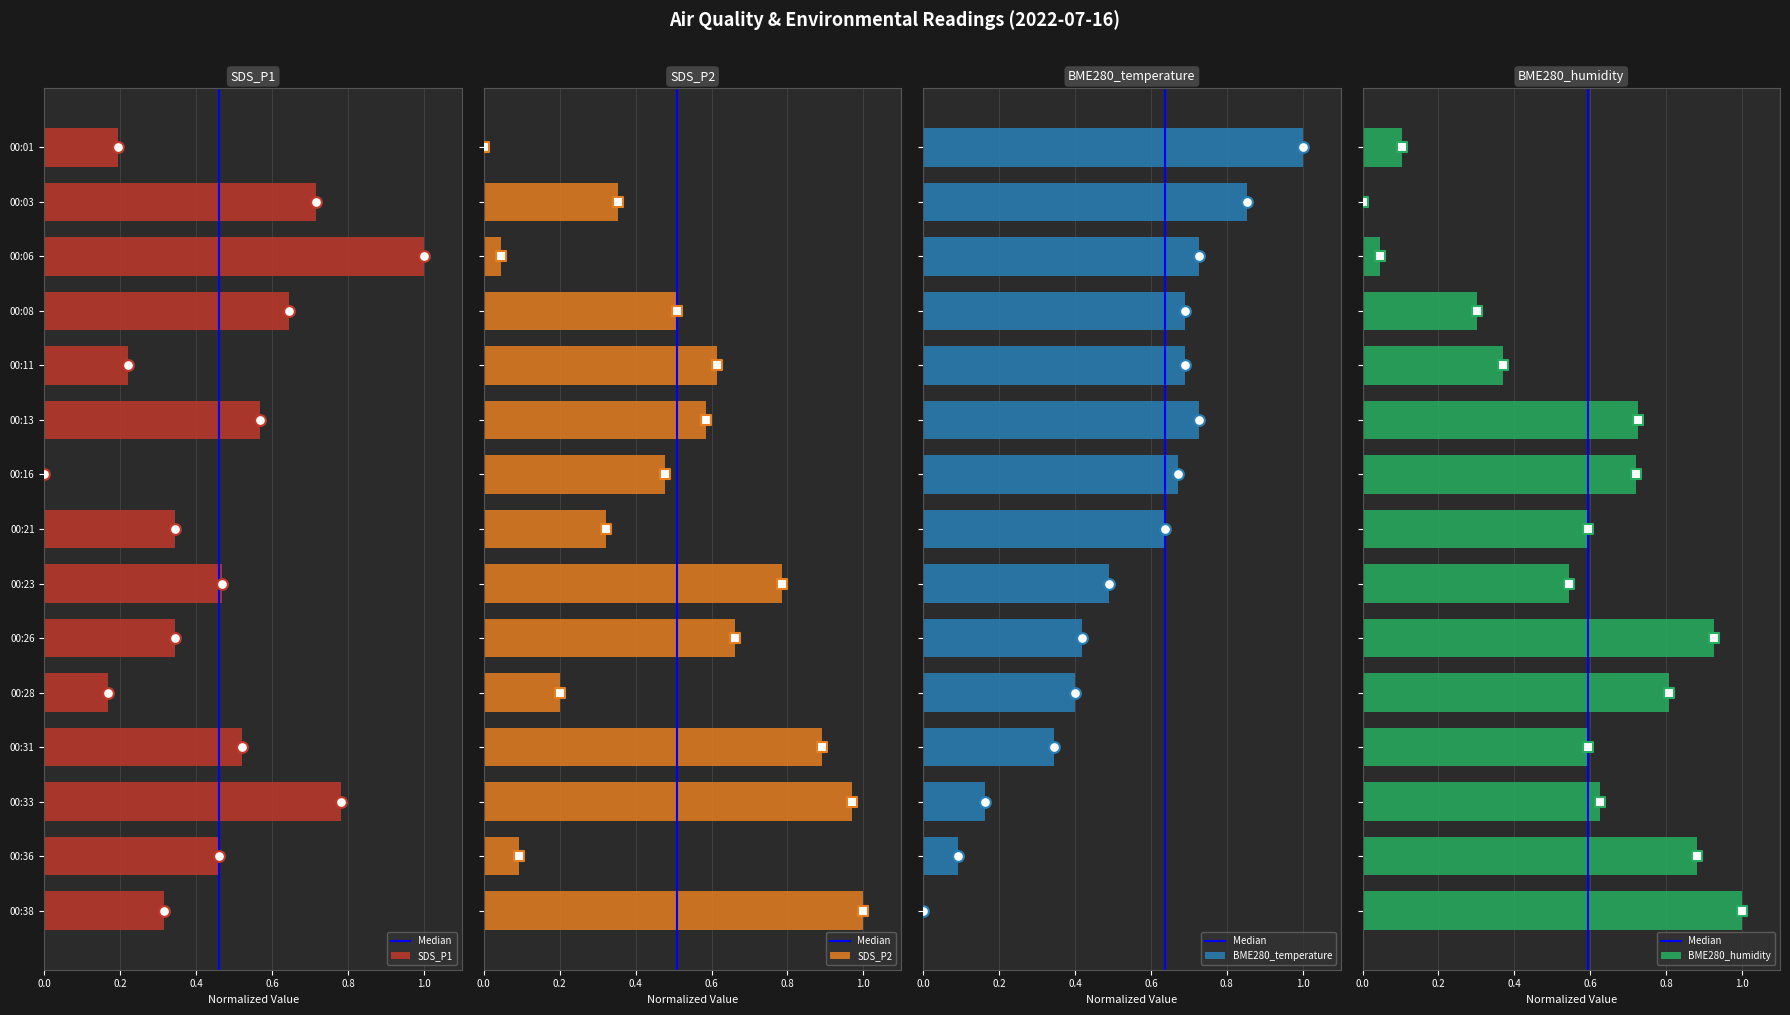

Which series has the largest Y range (max minus min)?

SDS_P1